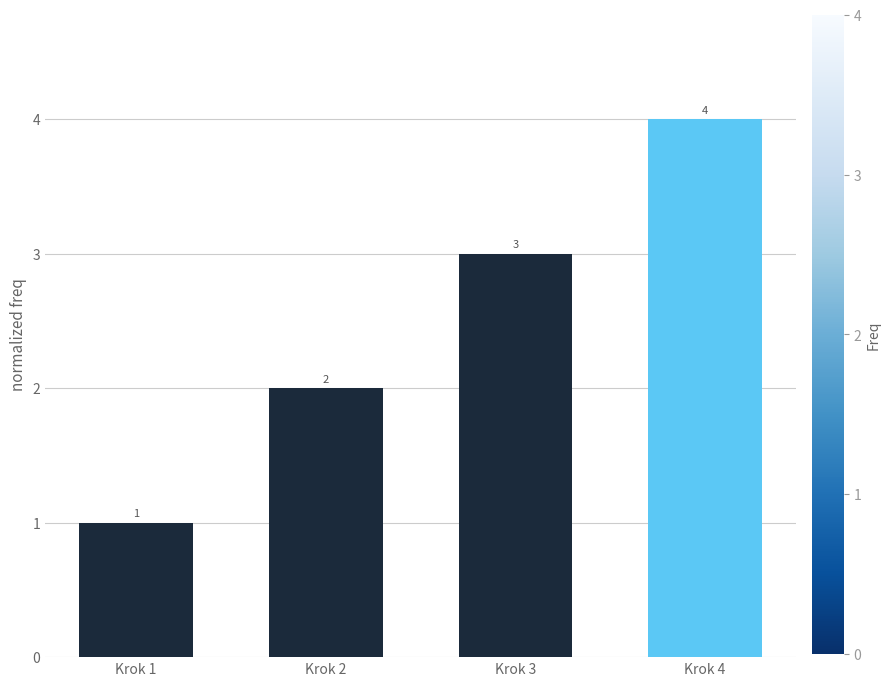

Between Krok 1 and Krok 2, which is larger?

Krok 2